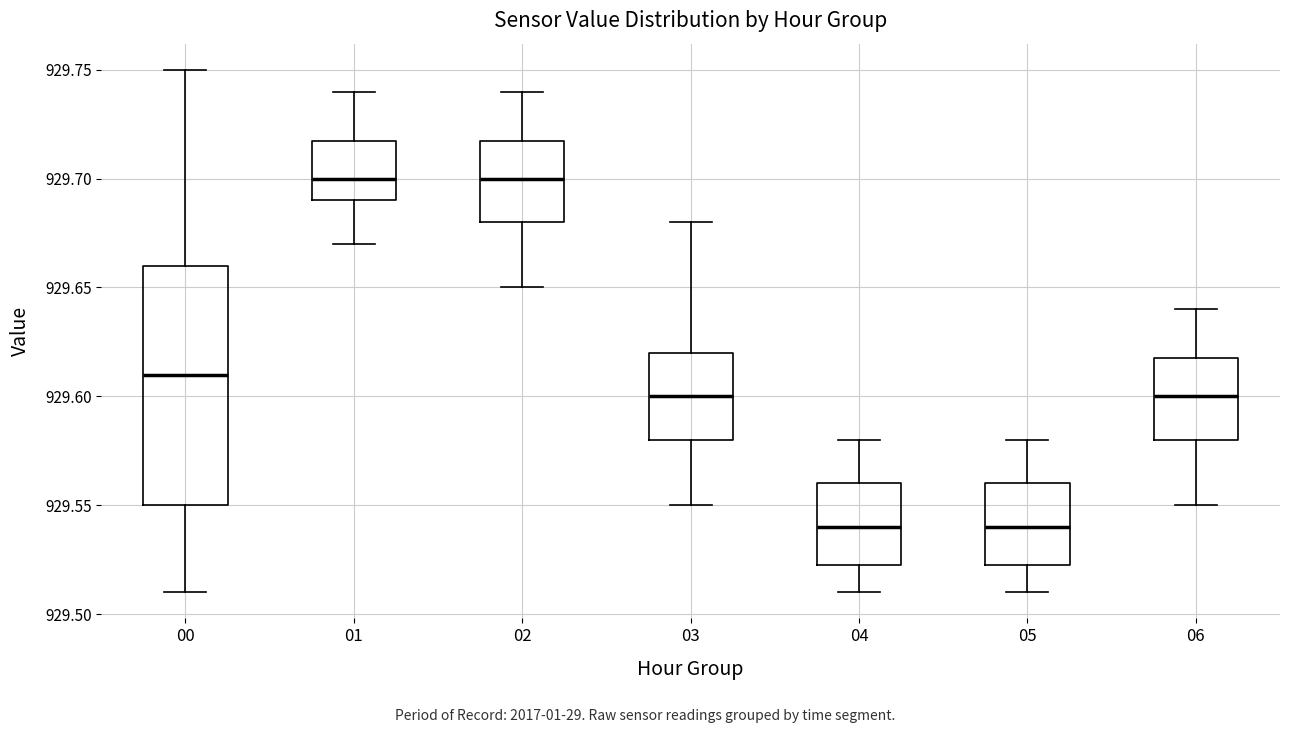

Reading left to right, read every box against the y-axis: the position of its median line, the range the box covers, and the ends of its whiskers. The values are not printed on the chart, so give them approximately, as read against the axis.

00: median 929.610, box 929.550 to 929.660, whiskers 929.510 to 929.750
01: median 929.700, box 929.690 to 929.720, whiskers 929.670 to 929.740
02: median 929.700, box 929.680 to 929.720, whiskers 929.650 to 929.740
03: median 929.600, box 929.580 to 929.620, whiskers 929.550 to 929.680
04: median 929.540, box 929.525 to 929.560, whiskers 929.510 to 929.580
05: median 929.540, box 929.525 to 929.560, whiskers 929.510 to 929.580
06: median 929.600, box 929.580 to 929.620, whiskers 929.550 to 929.640